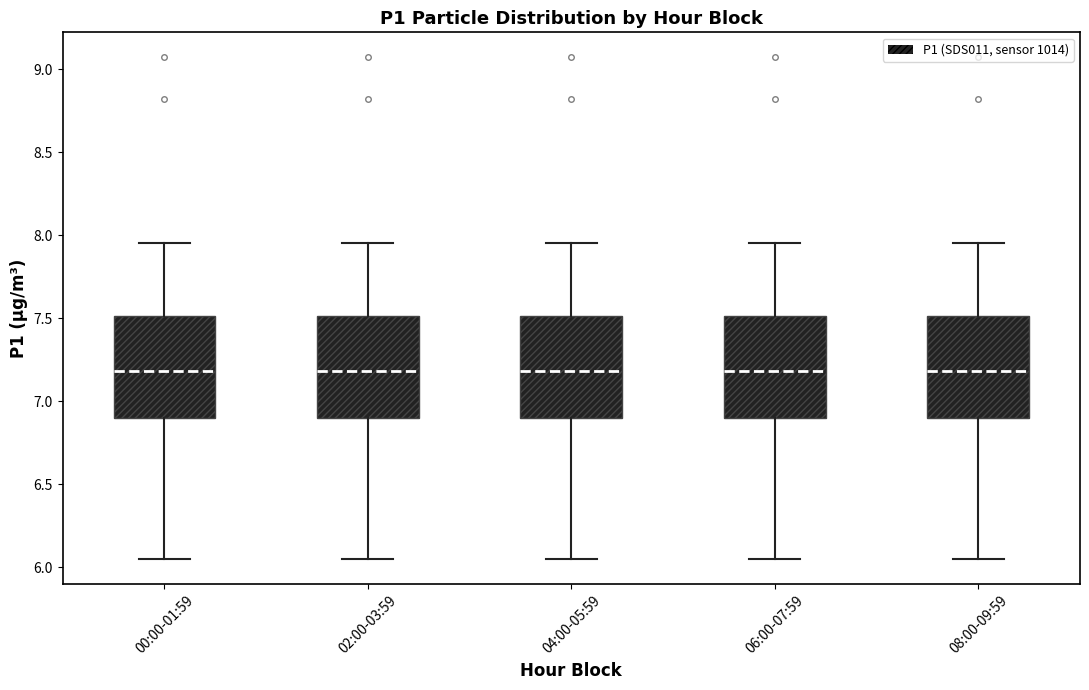

Where does the lower whisker of the box for 06:00-07:59 end on the y-axis? The values are not printed on the chart, so give them approximately, as read against the axis.

6.05